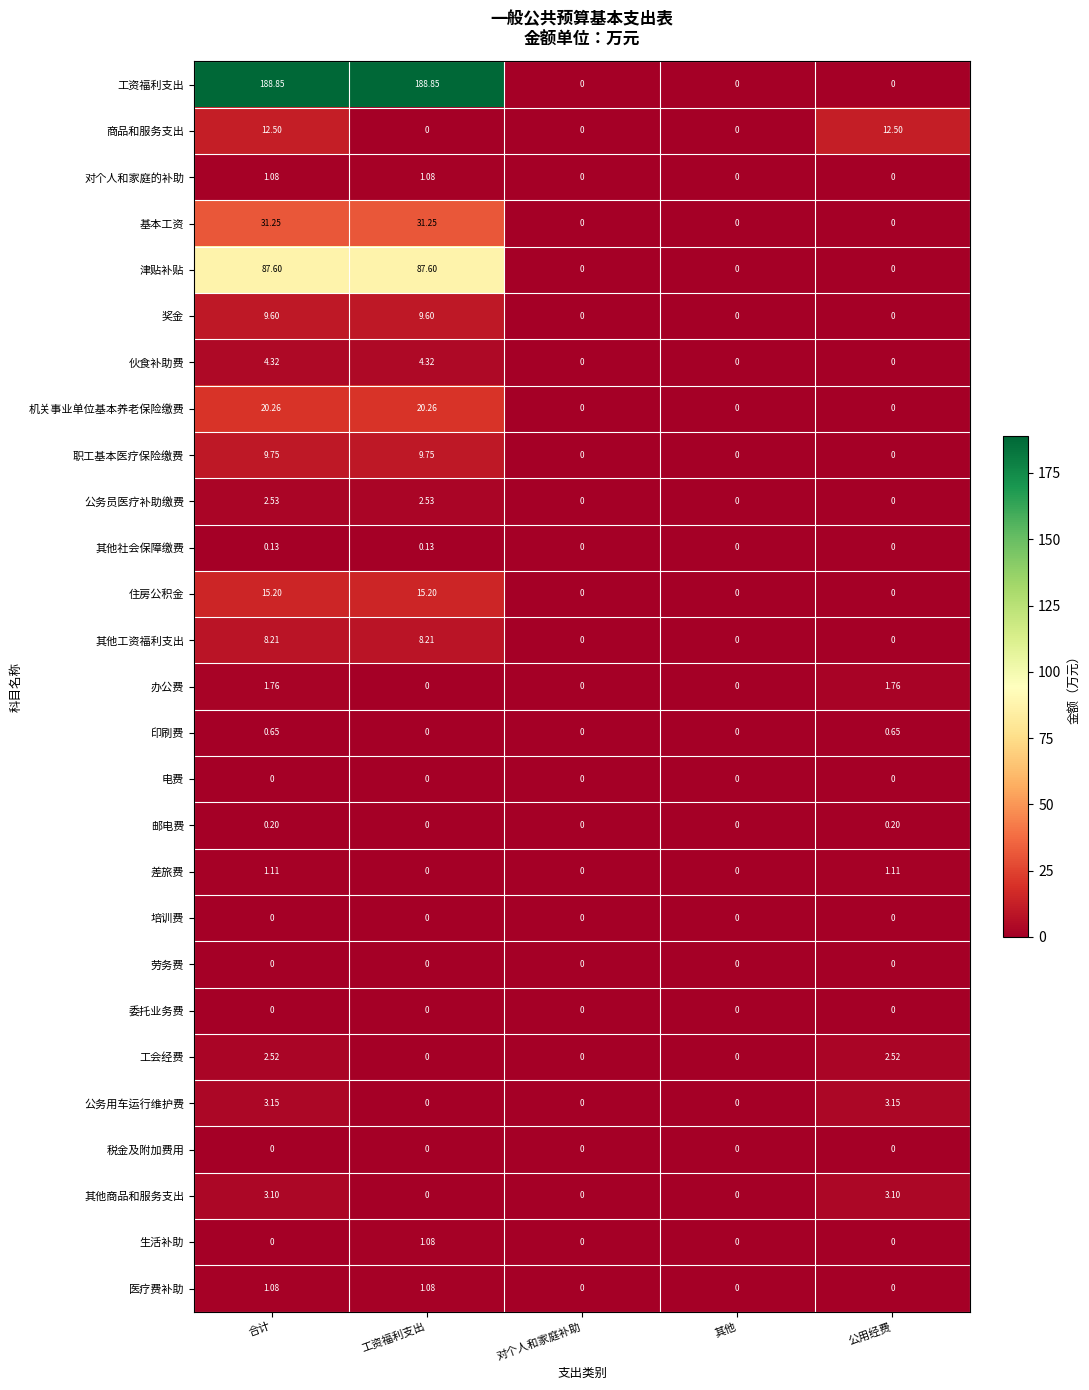

Which series has the widest spread of values?

工资福利支出